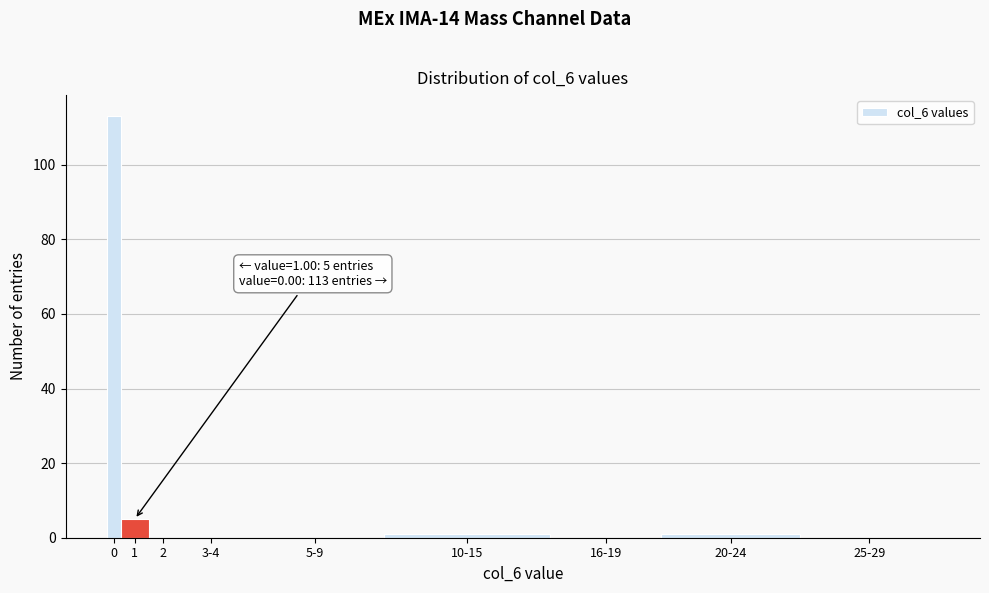

Reading left to right, what are all the values shown in this chart?

0=113	1=5	2=0	3-4=0	5-9=0	10-15=1	16-19=0	20-24=1	25-29=0